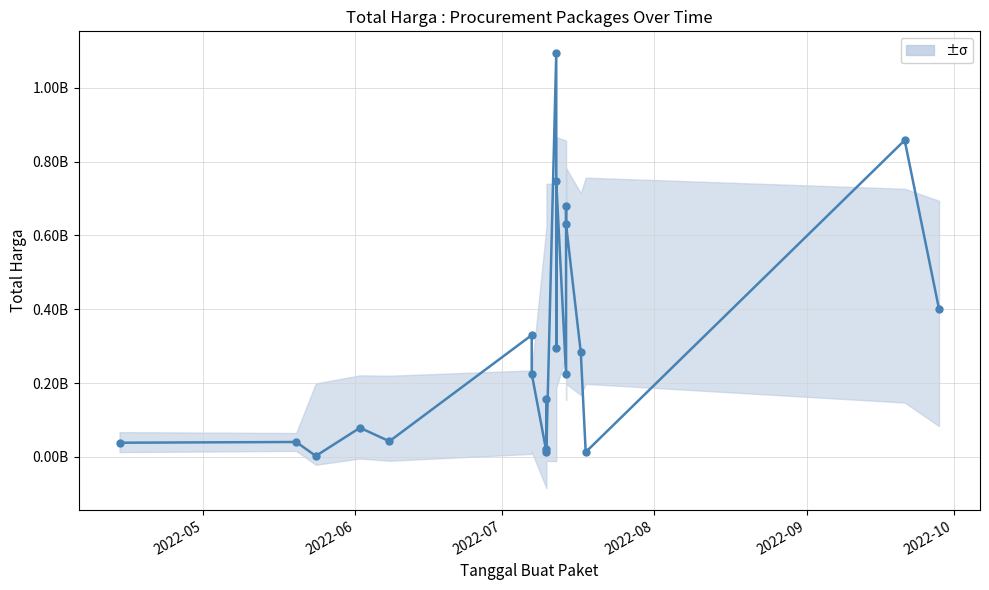

What is the value of the 17th point from the left?

283140000